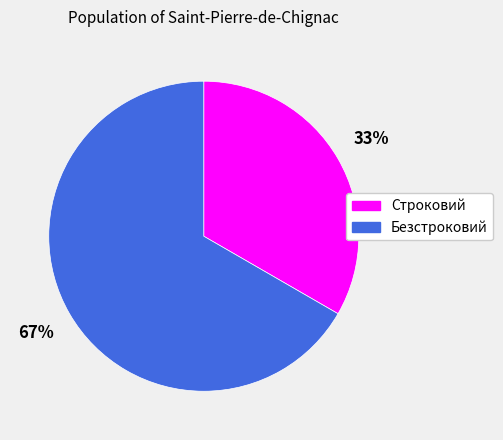

What percentage is the Строковий slice, to the nearest percent?

33%